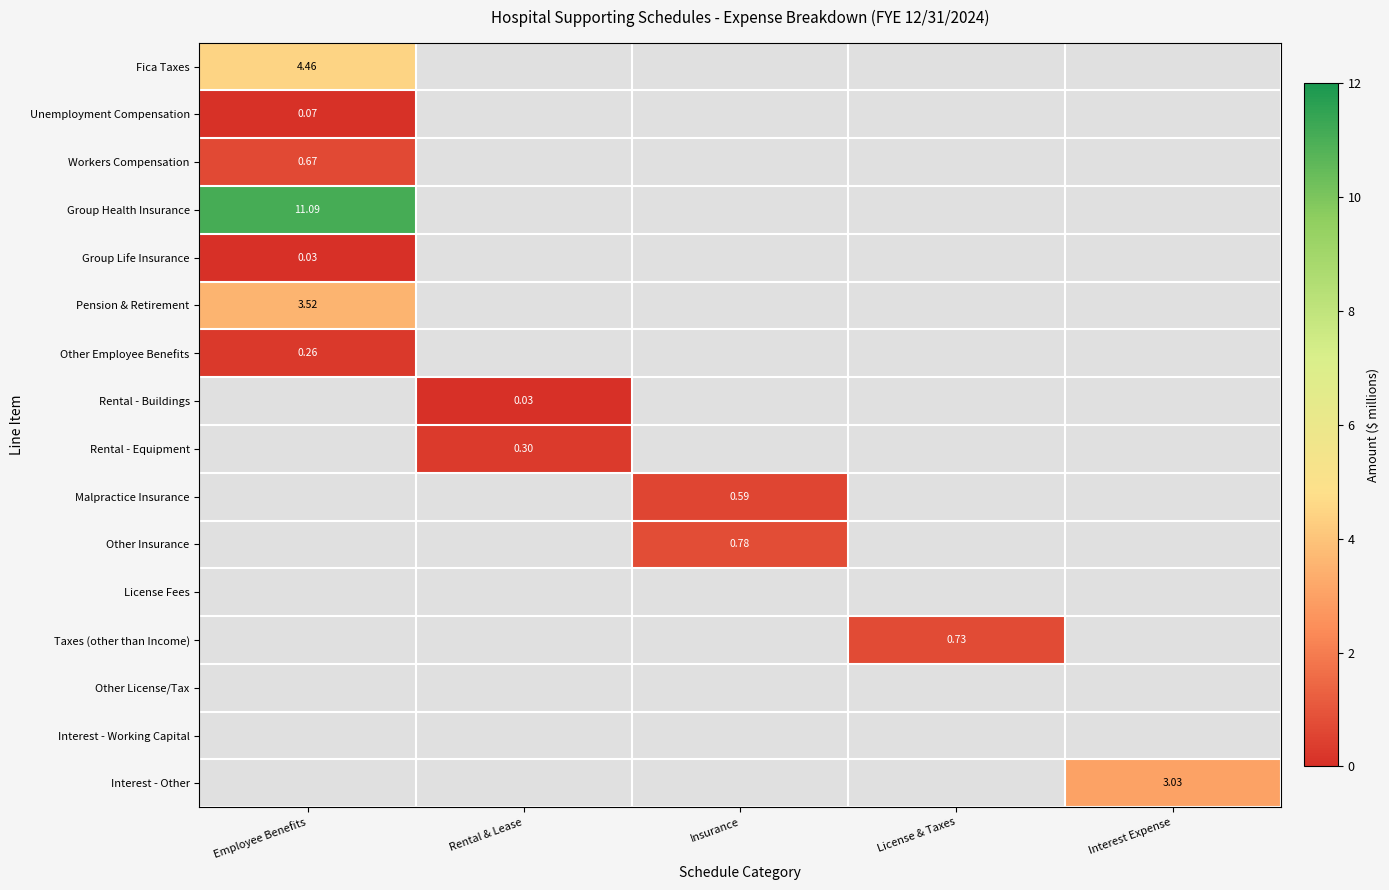

Is the value of Rental - Buildings at Rental & Lease greater than the value of Malpractice Insurance at Insurance?

No